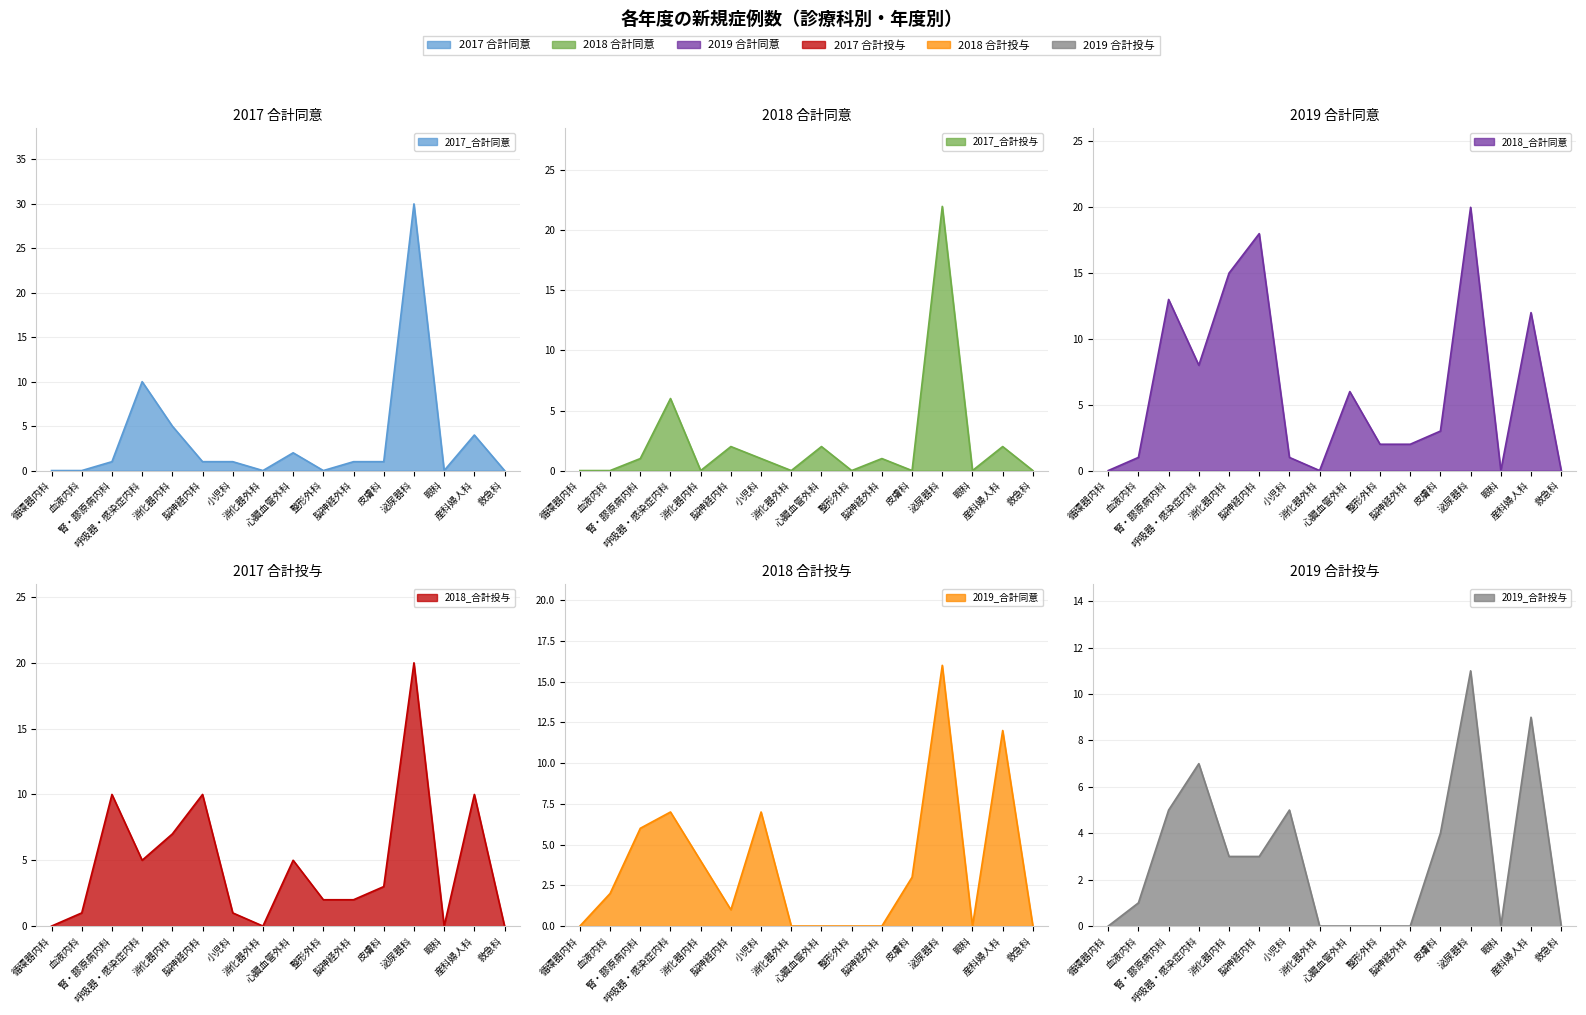

Is it true that 2019_合計同意 equals 0 at 整形外科?

True